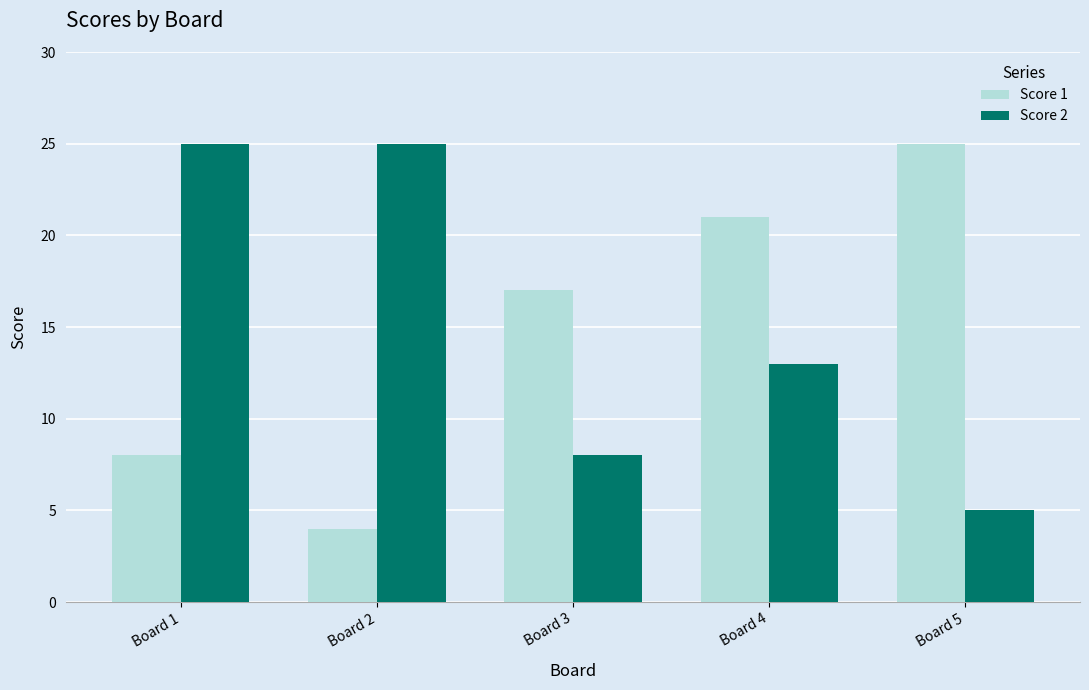

Reading left to right, list all the values displayed in this chart.

Score 1: Board 1=8	Board 2=4	Board 3=17	Board 4=21	Board 5=25
Score 2: Board 1=25	Board 2=25	Board 3=8	Board 4=13	Board 5=5